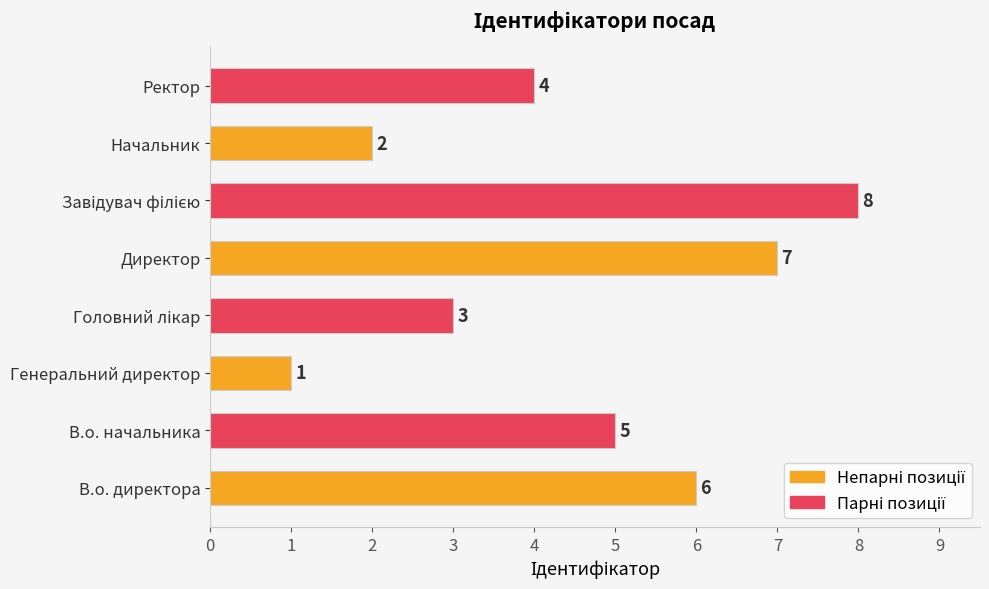

True or false: the data shows 5 at В.о. начальника.

True